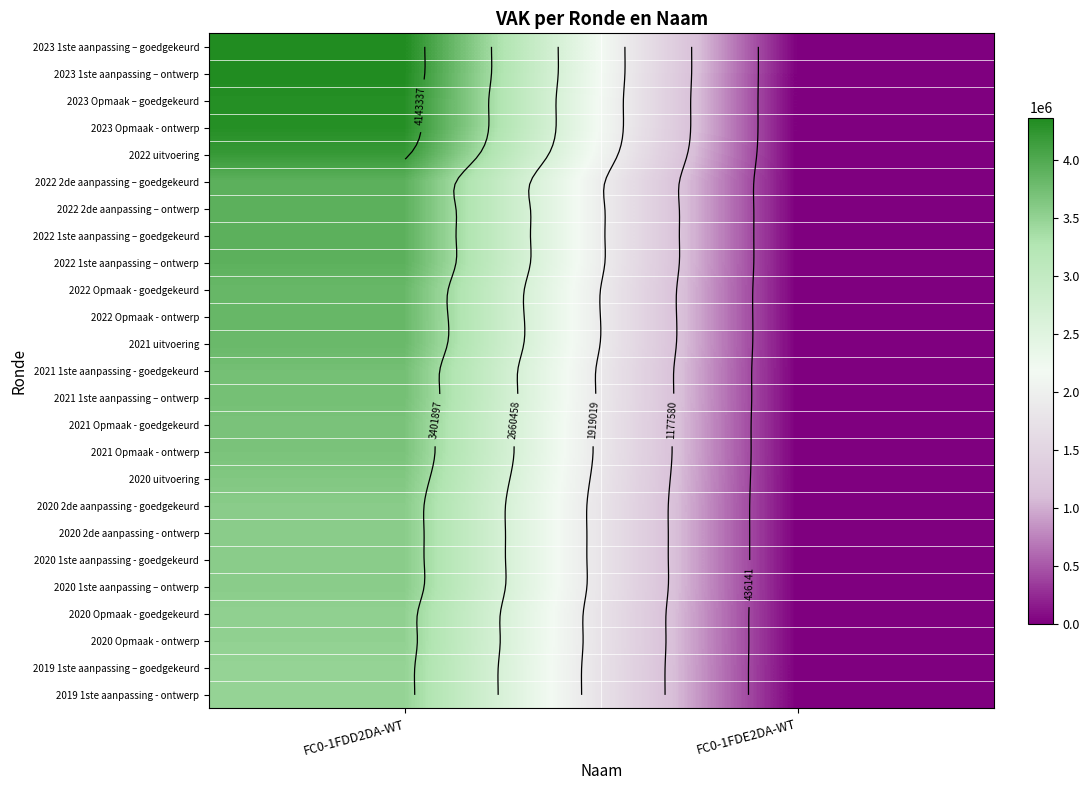

Which category has the highest value across all series?

FC0-1FDD2DA-WT